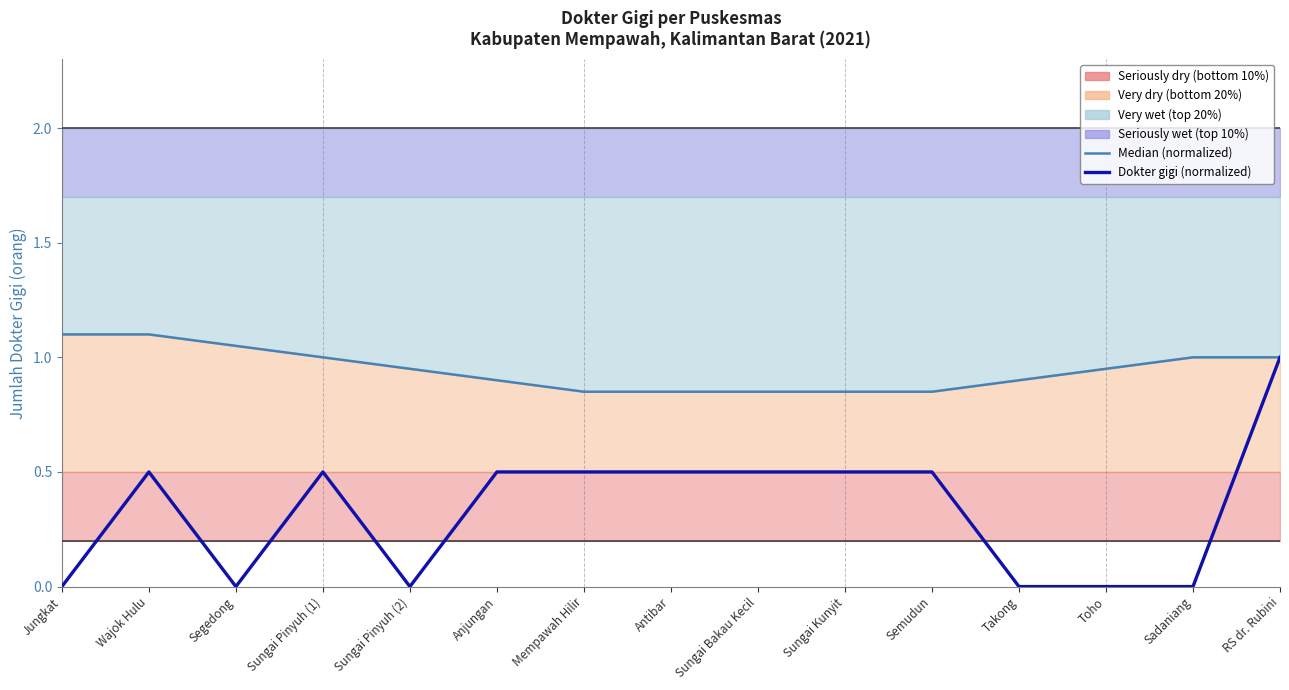

What is the difference between the maximum and second lowest values in the Median (normalized) series?

0.3